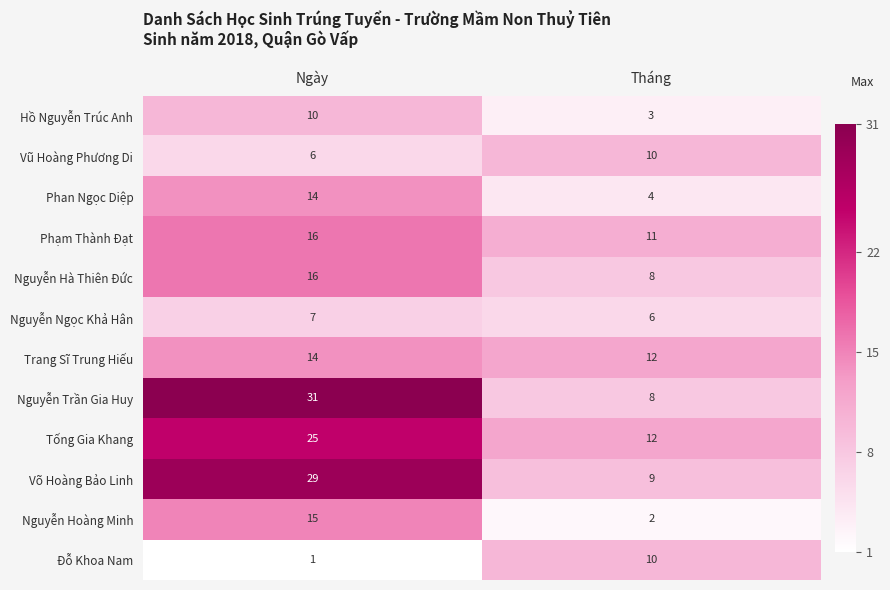

At which category is the sum across all series the highest?

Ngày